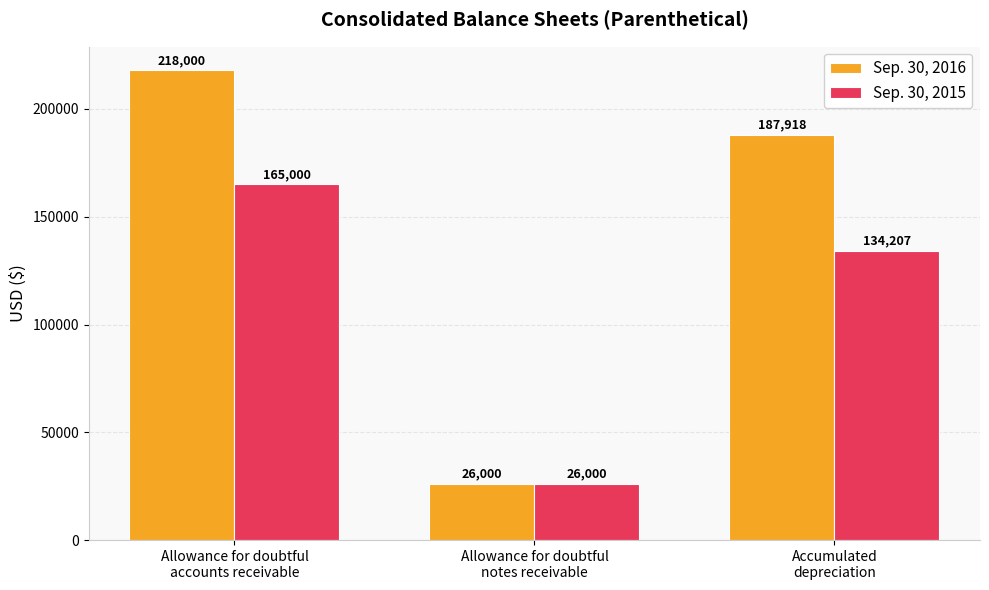

At which label does Sep. 30, 2015 first exceed 134207?

Allowance for doubtful
accounts receivable